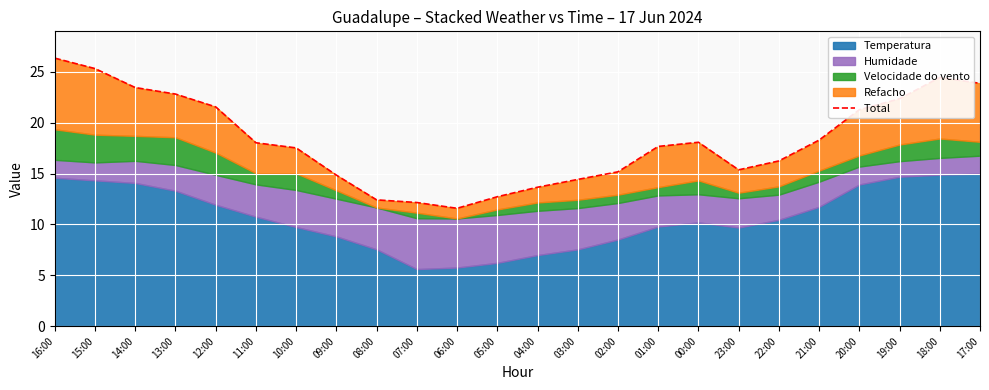

At which category does the data reach its first local peak?

00:00